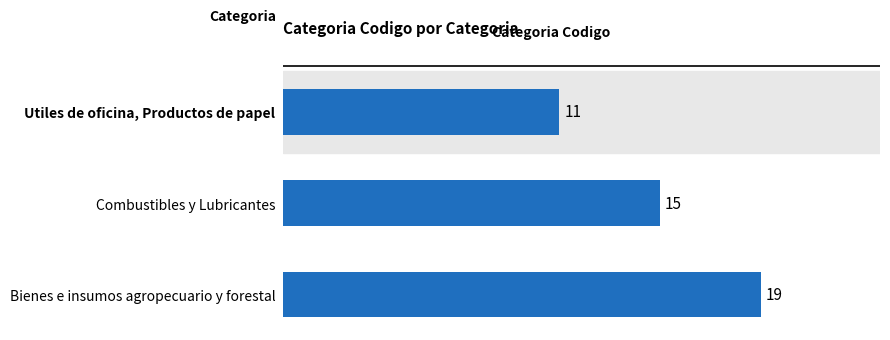

The chart shows a value of 23 at Combustibles y Lubricantes. True or false?

False